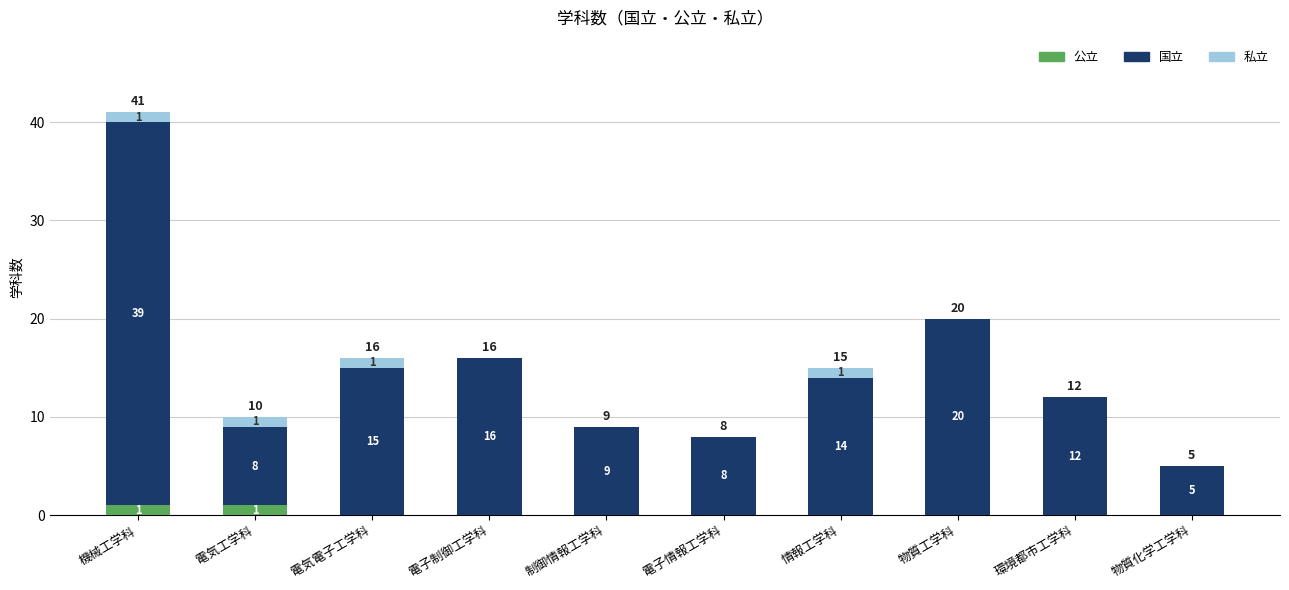

The value of 公立 at 物質工学科 is 0. True or false?

True